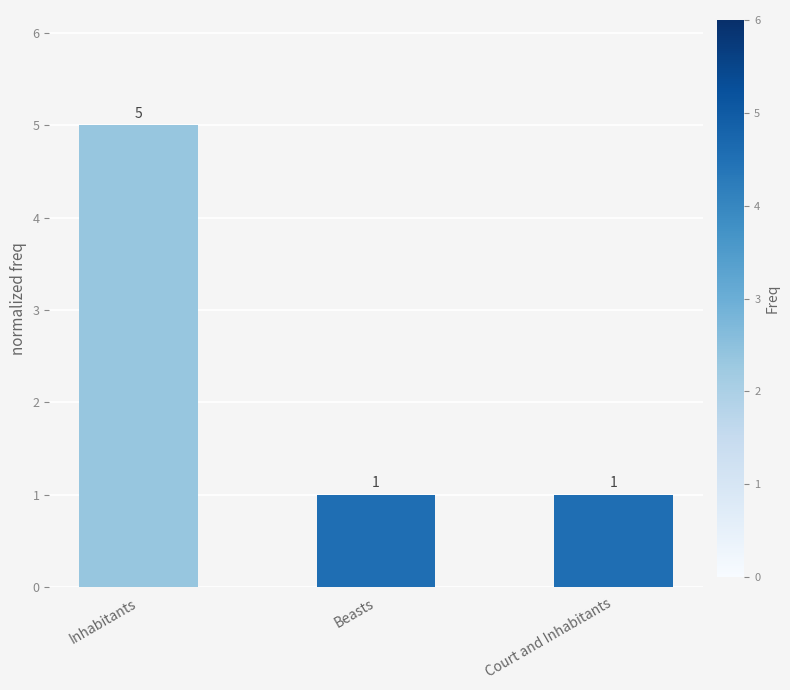

Does the chart contain stacked bars?

No